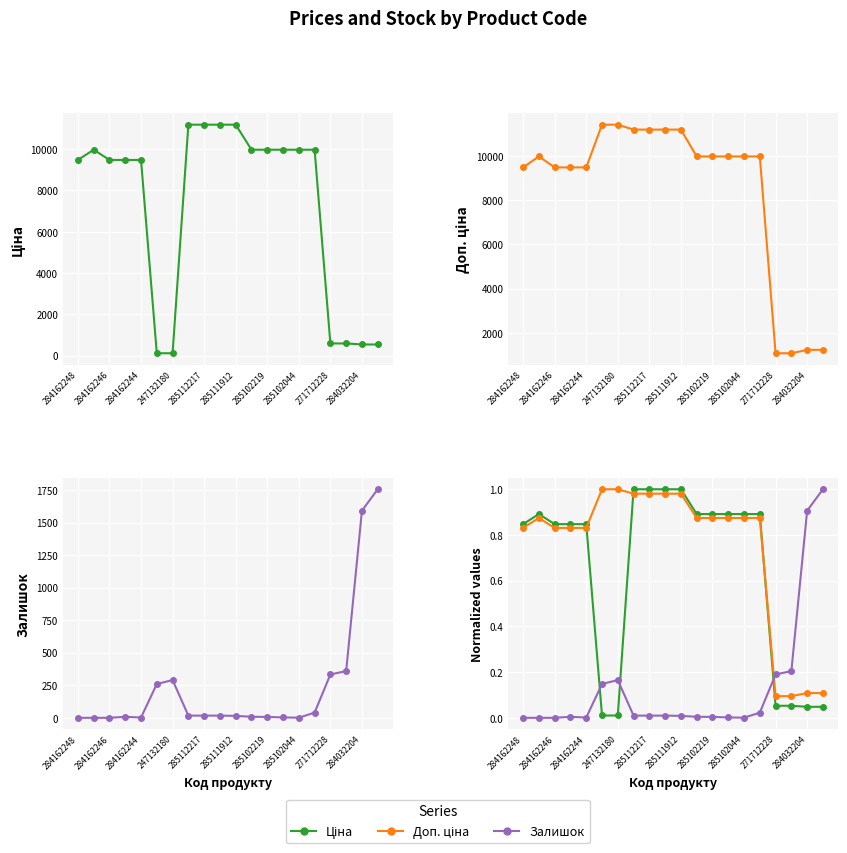

True or false: Доп. ціна and Ціна intersect in this chart.

True